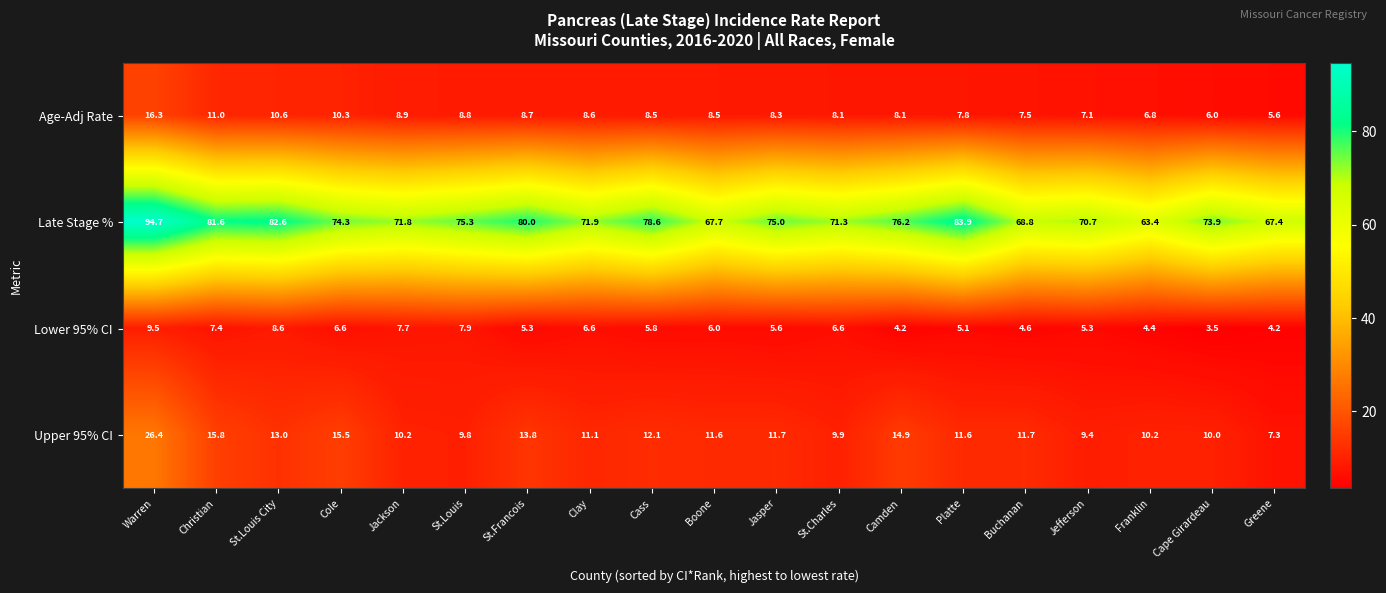

What is the approximate value of Upper 95% CI at Platte?

11.6